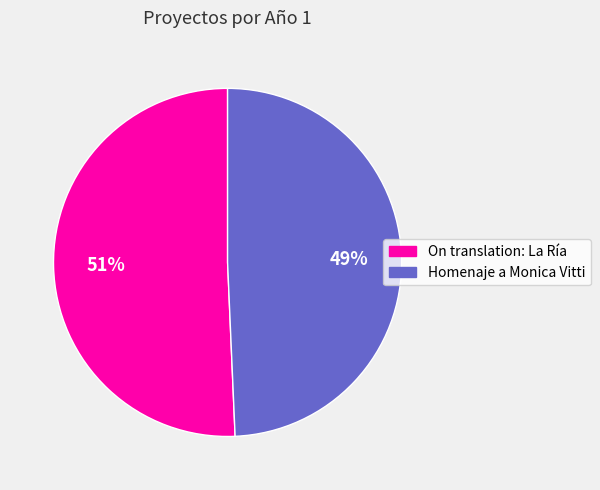

Is there a majority slice in this chart?

Yes